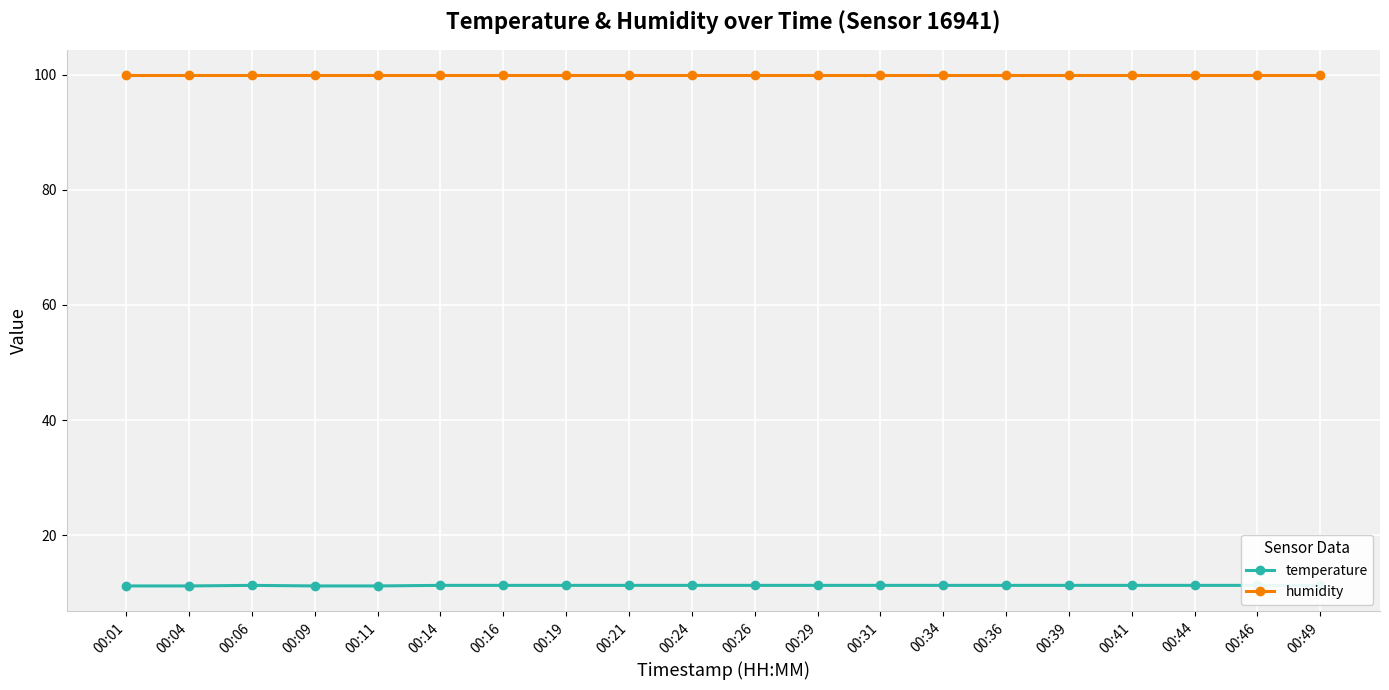

True or false: humidity and temperature intersect in this chart.

False